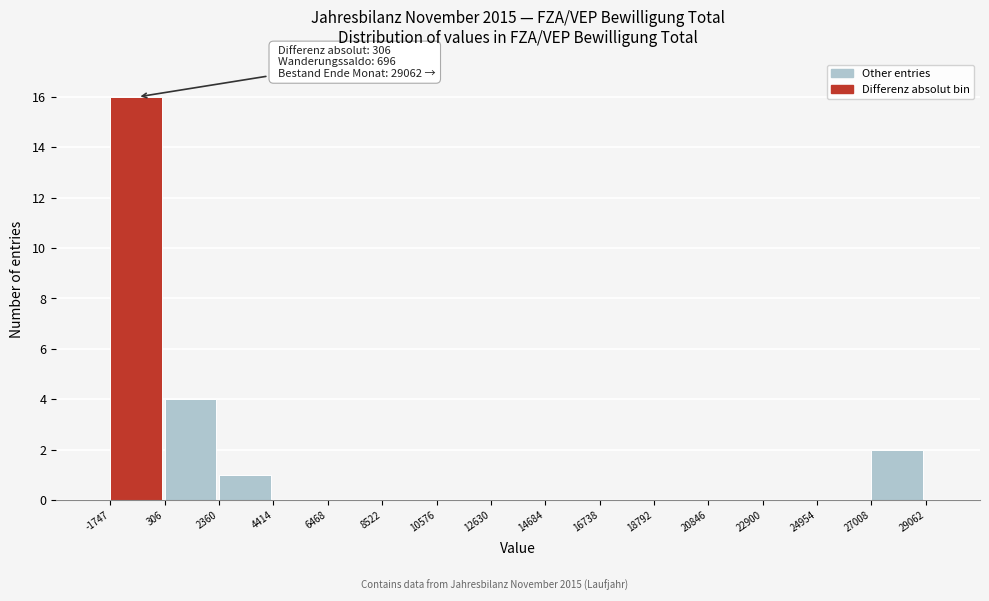

Which range on the x-axis has the tallest bar?

-1747 to 306